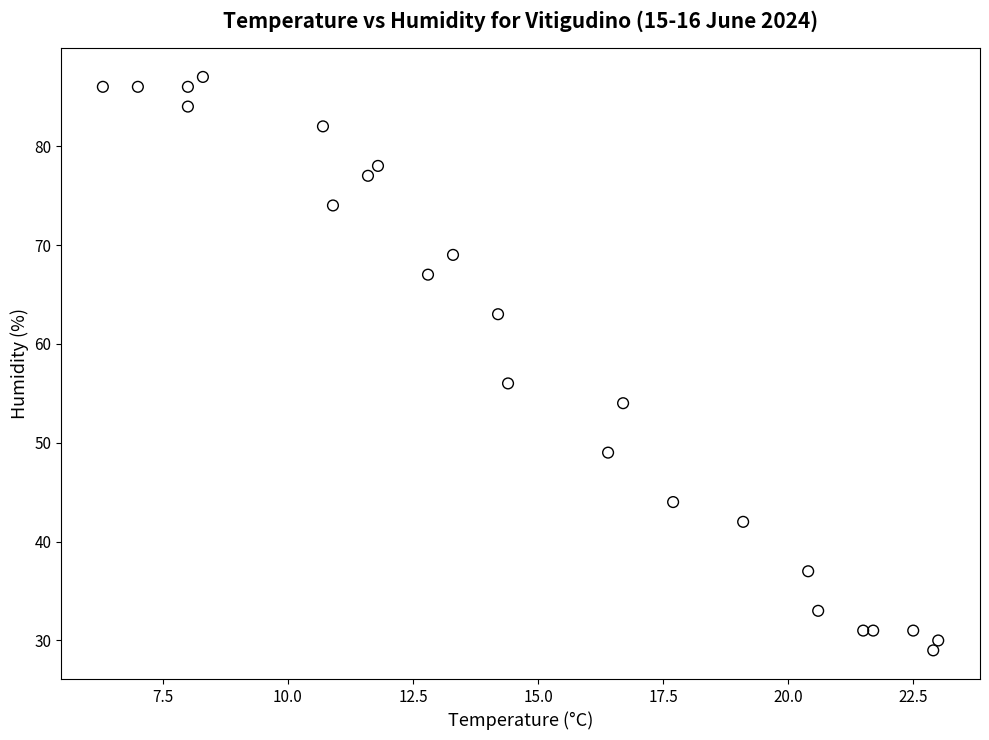

What Y value in the scatter plot is closest to 58?

56